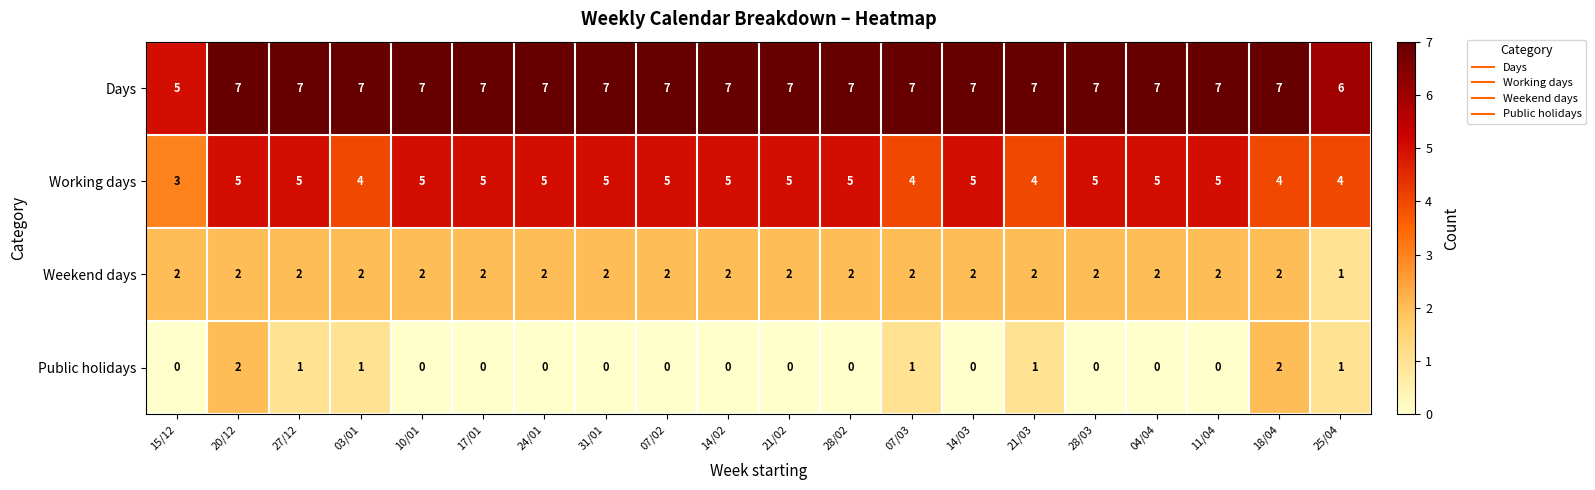

What is the highest value of the Days series?

7